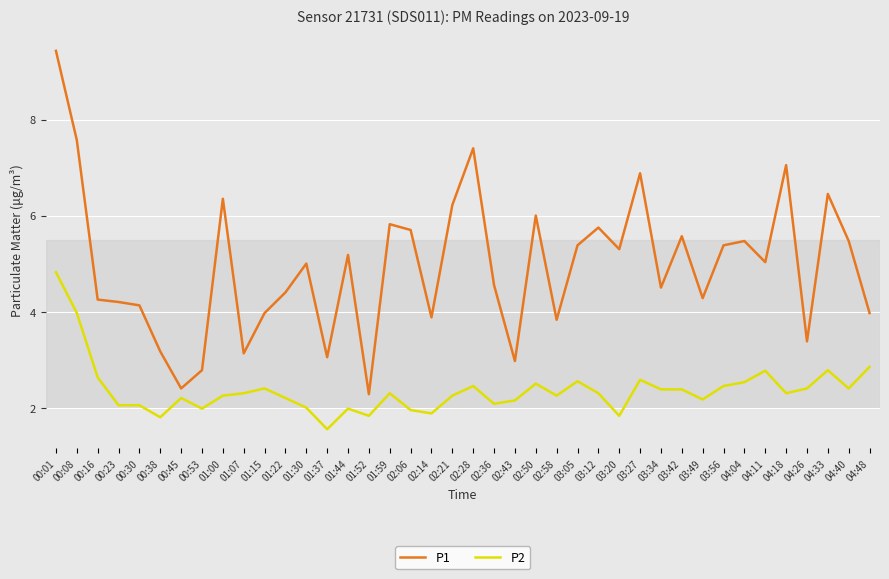

Between 02:28 and 02:43, which series saw the biggest shift?

P1